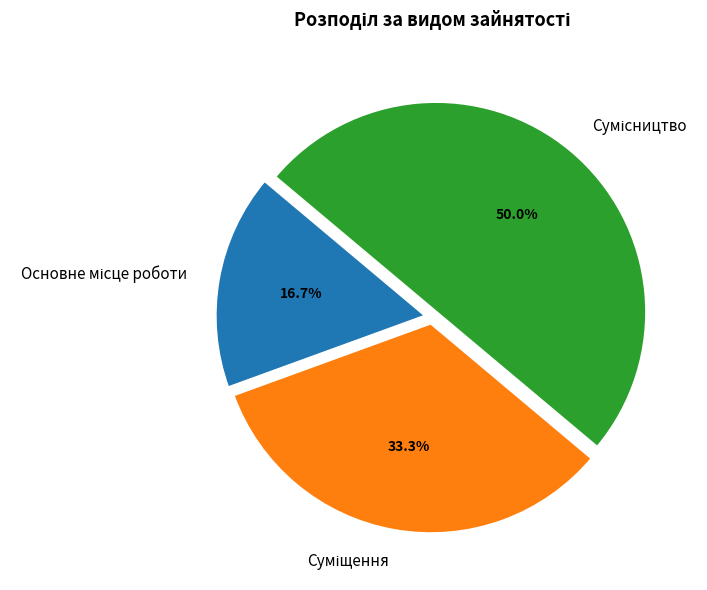

Rank the categories by value from highest to lowest.

Сумісництво, Суміщення, Основне місце роботи